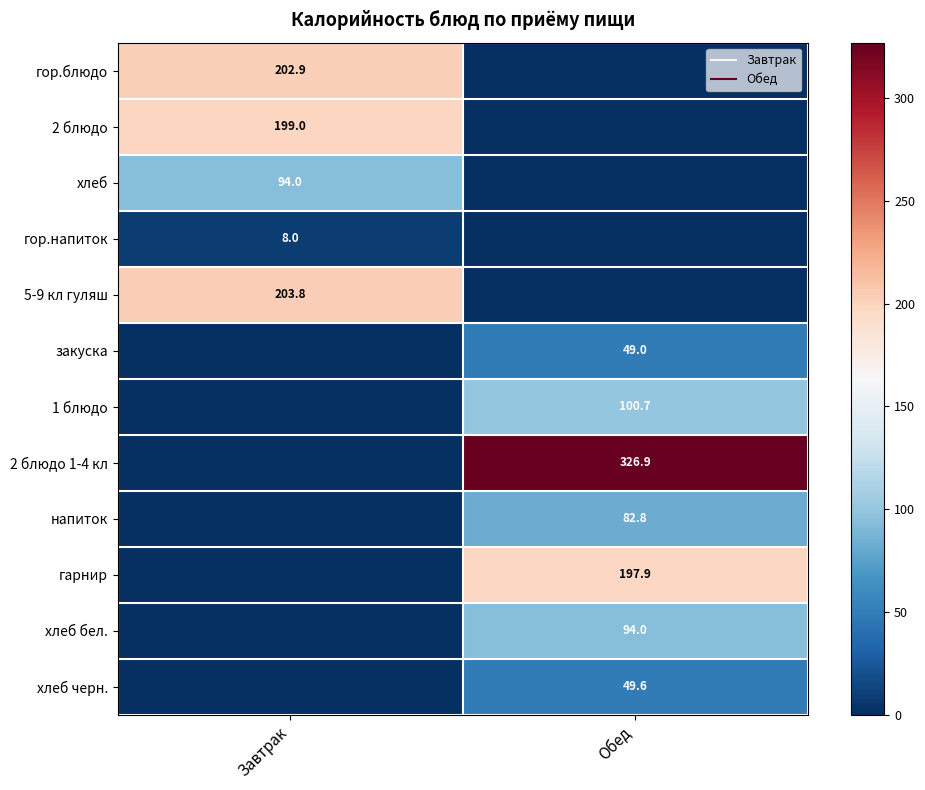

What is the average value of the гарнир series?

99.0